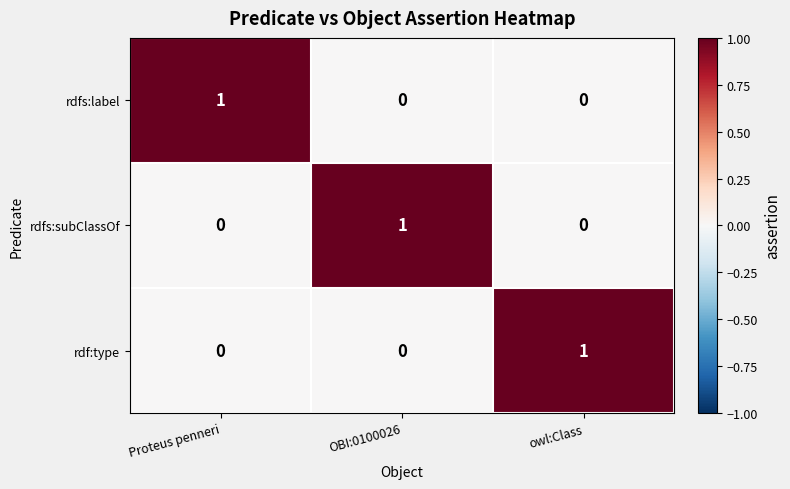

Reading right to left, what are all the values shown in this chart?

rdfs:label: 0	0	1
rdfs:subClassOf: 0	1	0
rdf:type: 1	0	0